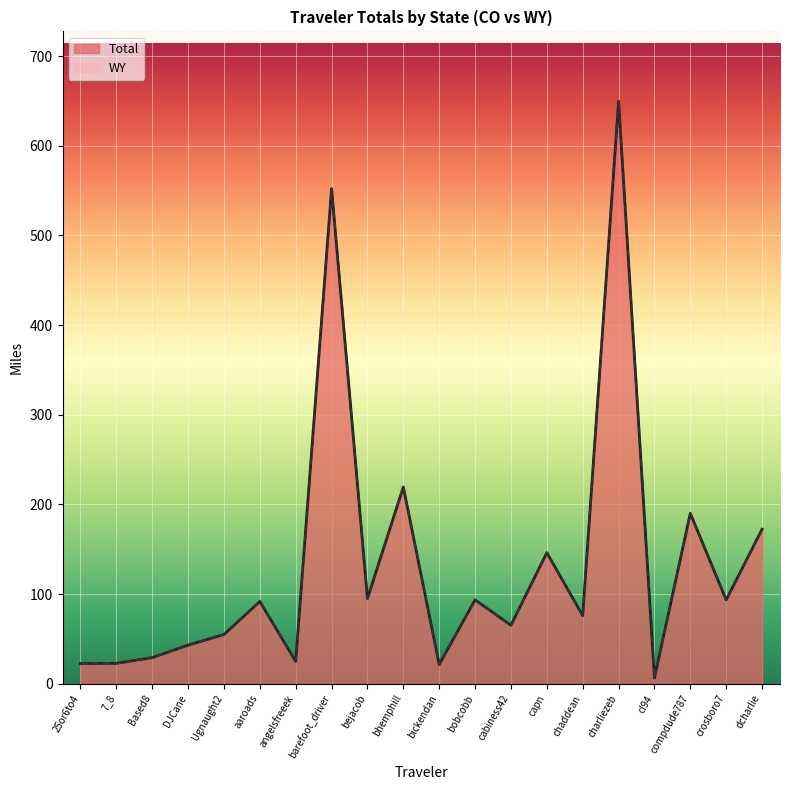

The Total series shows 2.3 at cl94. True or false?

False